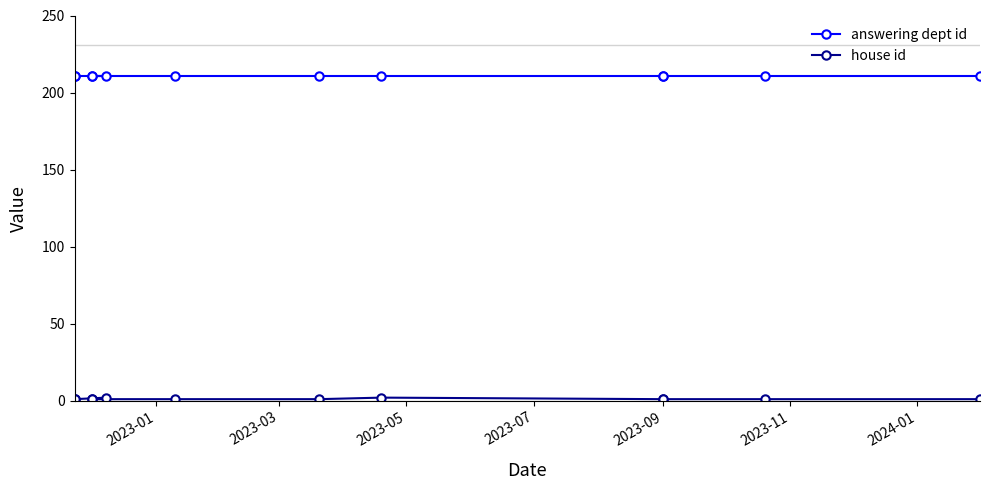

Which category has the lowest value in the answering dept id series?

2023-01